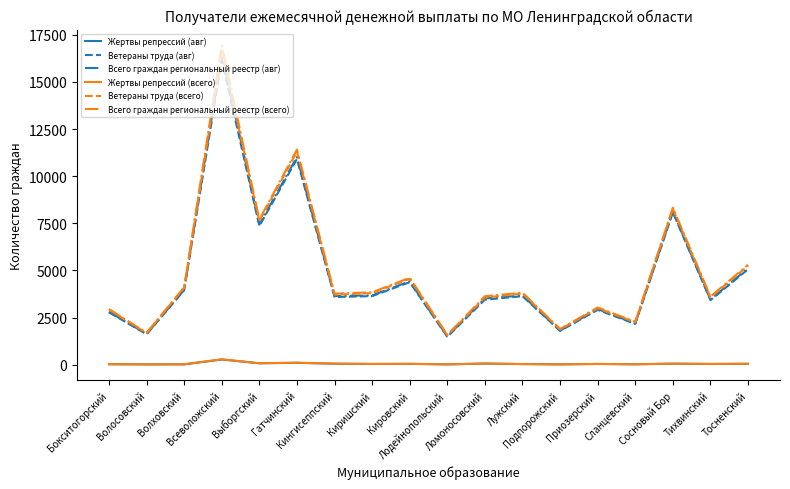

Where does the Всего граждан региональный реестр (авг) series first go above 3671?

Волховский